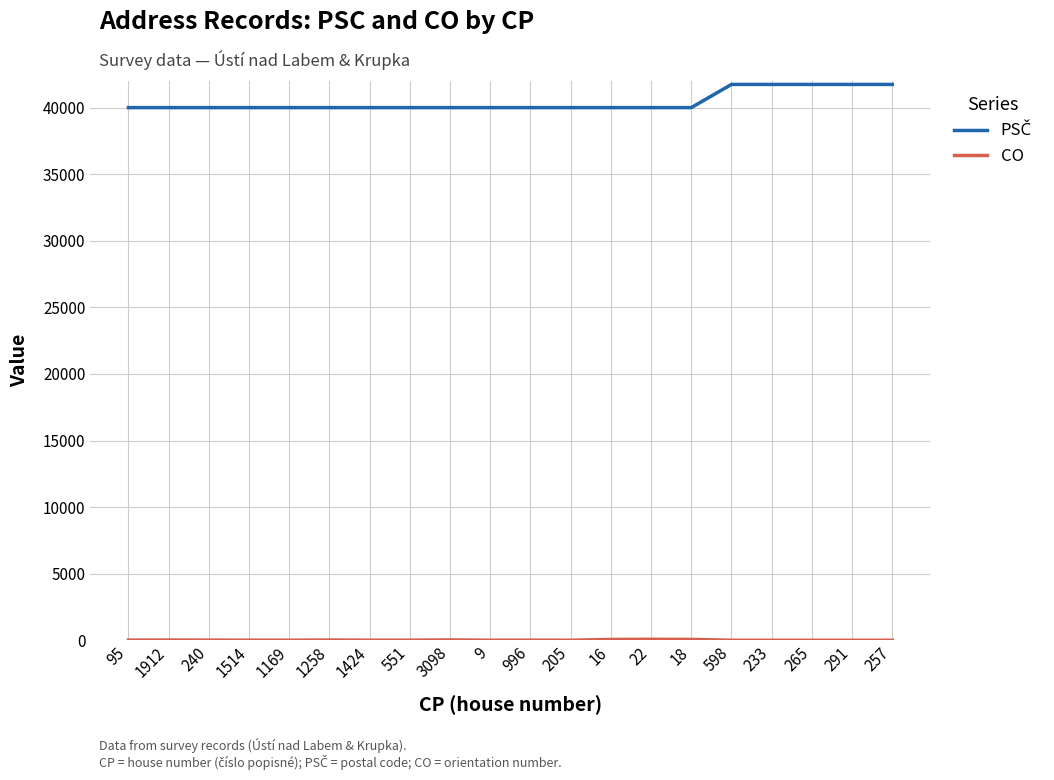

What is the total value across all series at 1912?

40019